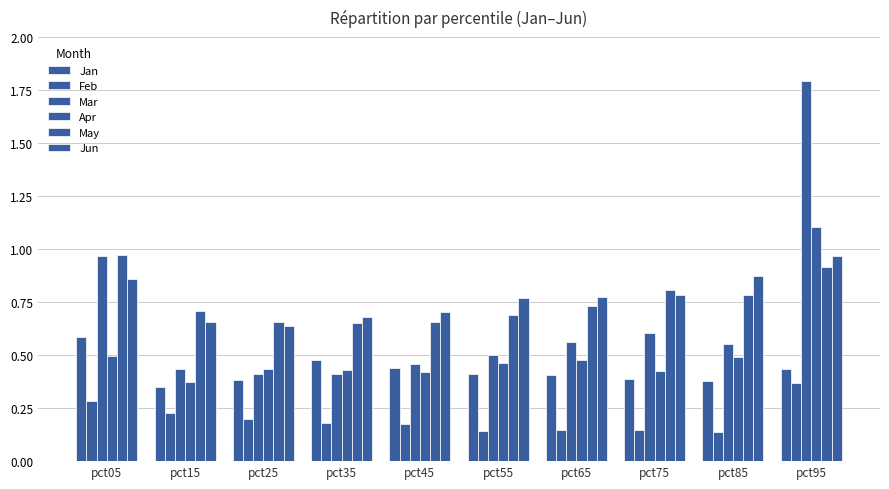

Reading left to right, list all the values displayed in this chart.

Jan: pct05=0.6	pct15=0.3	pct25=0.4	pct35=0.5	pct45=0.4	pct55=0.4	pct65=0.4	pct75=0.4	pct85=0.4	pct95=0.4
Feb: pct05=0.3	pct15=0.2	pct25=0.2	pct35=0.2	pct45=0.2	pct55=0.1	pct65=0.1	pct75=0.1	pct85=0.1	pct95=0.4
Mar: pct05=1.0	pct15=0.4	pct25=0.4	pct35=0.4	pct45=0.5	pct55=0.5	pct65=0.6	pct75=0.6	pct85=0.6	pct95=1.8
Apr: pct05=0.5	pct15=0.4	pct25=0.4	pct35=0.4	pct45=0.4	pct55=0.5	pct65=0.5	pct75=0.4	pct85=0.5	pct95=1.1
May: pct05=1.0	pct15=0.7	pct25=0.7	pct35=0.7	pct45=0.7	pct55=0.7	pct65=0.7	pct75=0.8	pct85=0.8	pct95=0.9
Jun: pct05=0.9	pct15=0.7	pct25=0.6	pct35=0.7	pct45=0.7	pct55=0.8	pct65=0.8	pct75=0.8	pct85=0.9	pct95=1.0